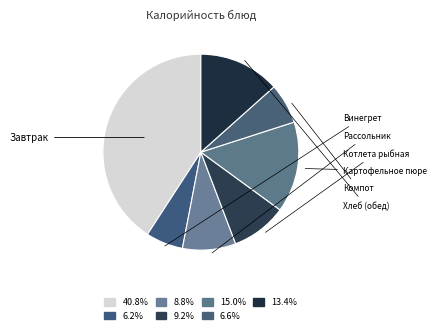

Count the number of slices in the pie.

7